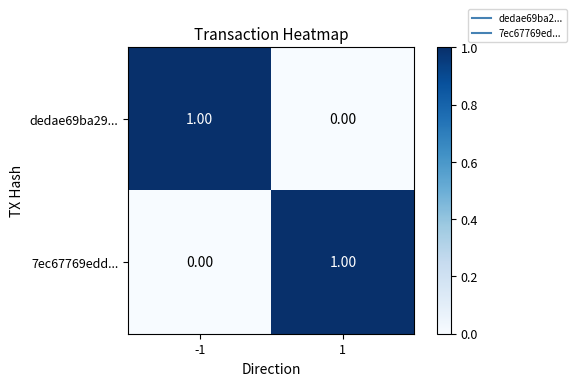

At 1, list the series in order from largest to smallest.

7ec67769edd..., dedae69ba29...